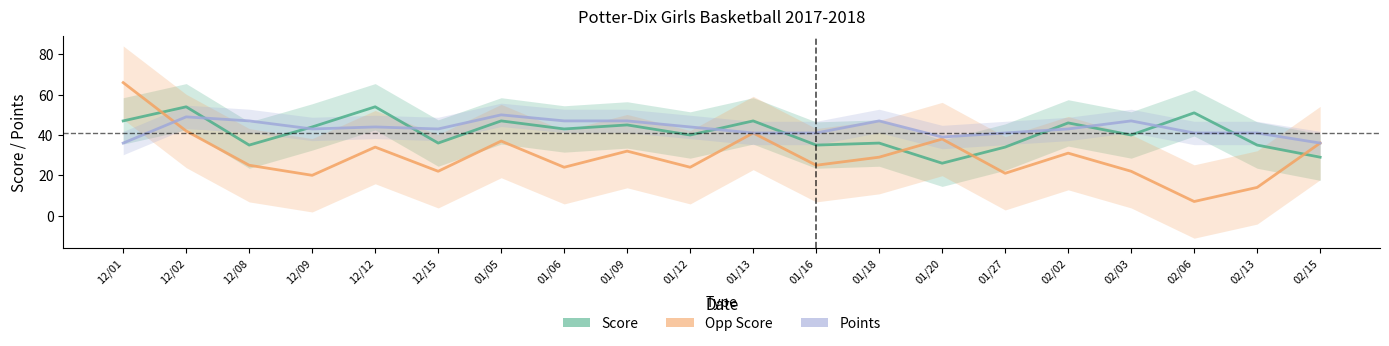

After their last crossing, which series has the higher values: Opp Score or Points?

Points